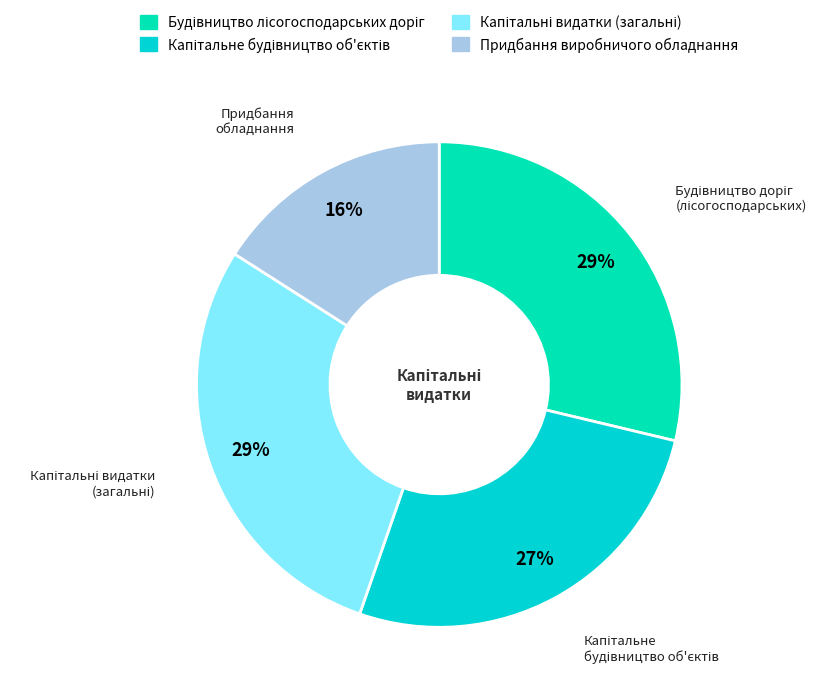

What is the smallest slice in the pie chart?

Придбання обладнання